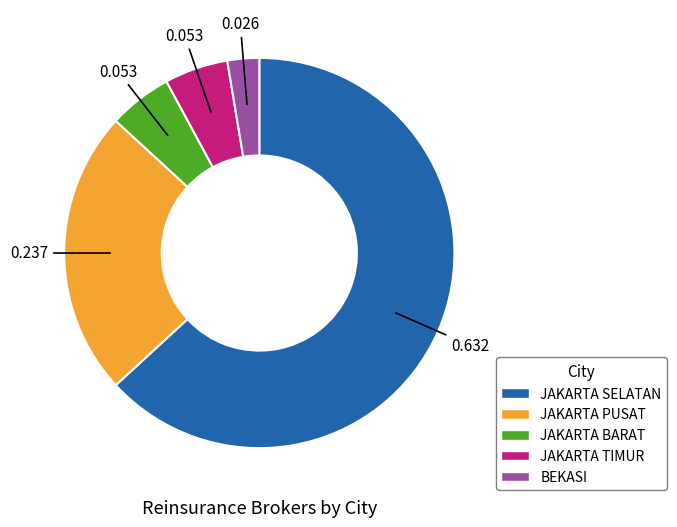

Which category has the biggest portion of the pie?

JAKARTA SELATAN